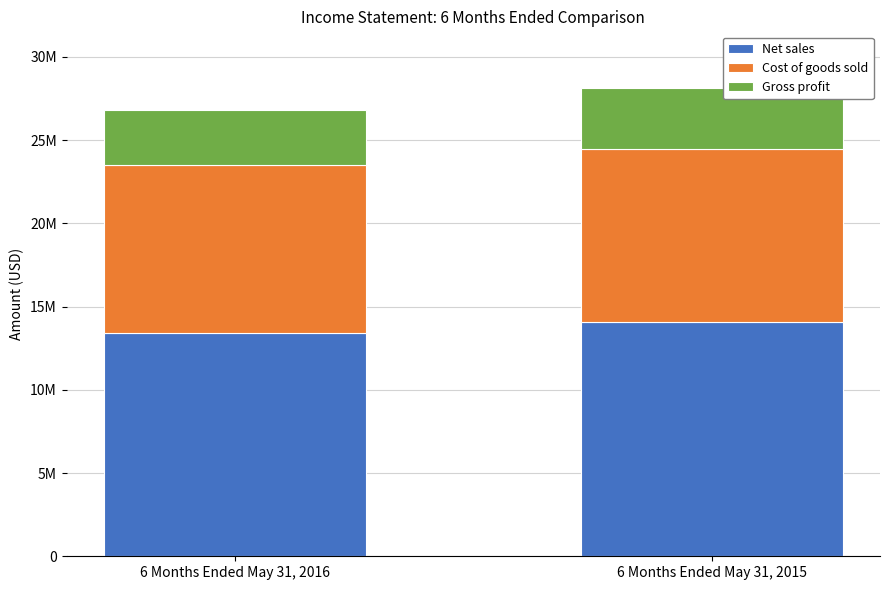

How many Net sales values are between 13396453 and 14078890?

2